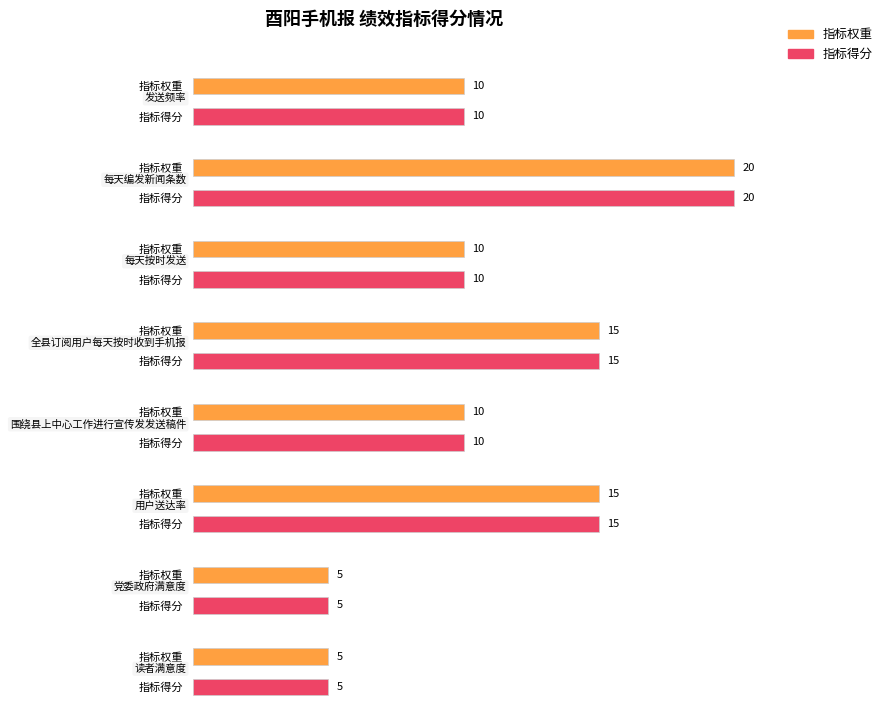

Does the chart contain any negative values?

No